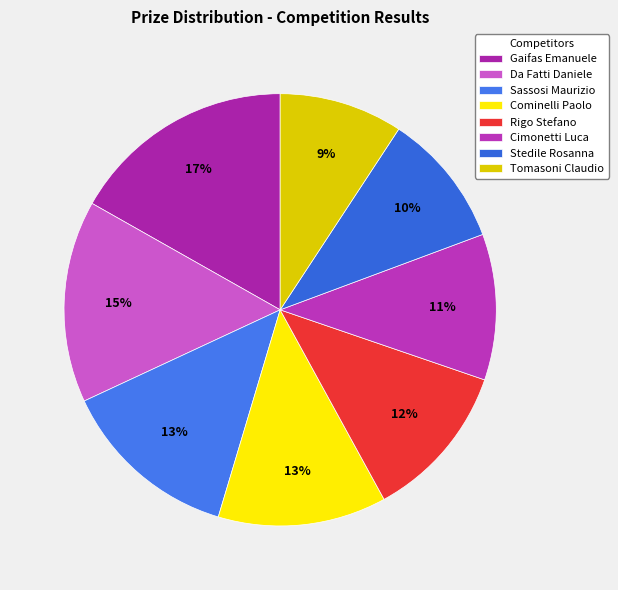

Rank the categories by value from lowest to highest.

Tomasoni Claudio, Stedile Rosanna, Cimonetti Luca, Rigo Stefano, Cominelli Paolo, Sassosi Maurizio, Da Fatti Daniele, Gaifas Emanuele